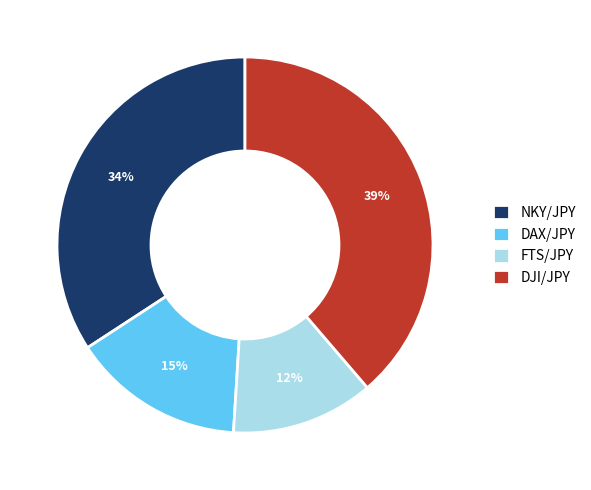

To the nearest percent, what portion does DJI/JPY represent?

39%